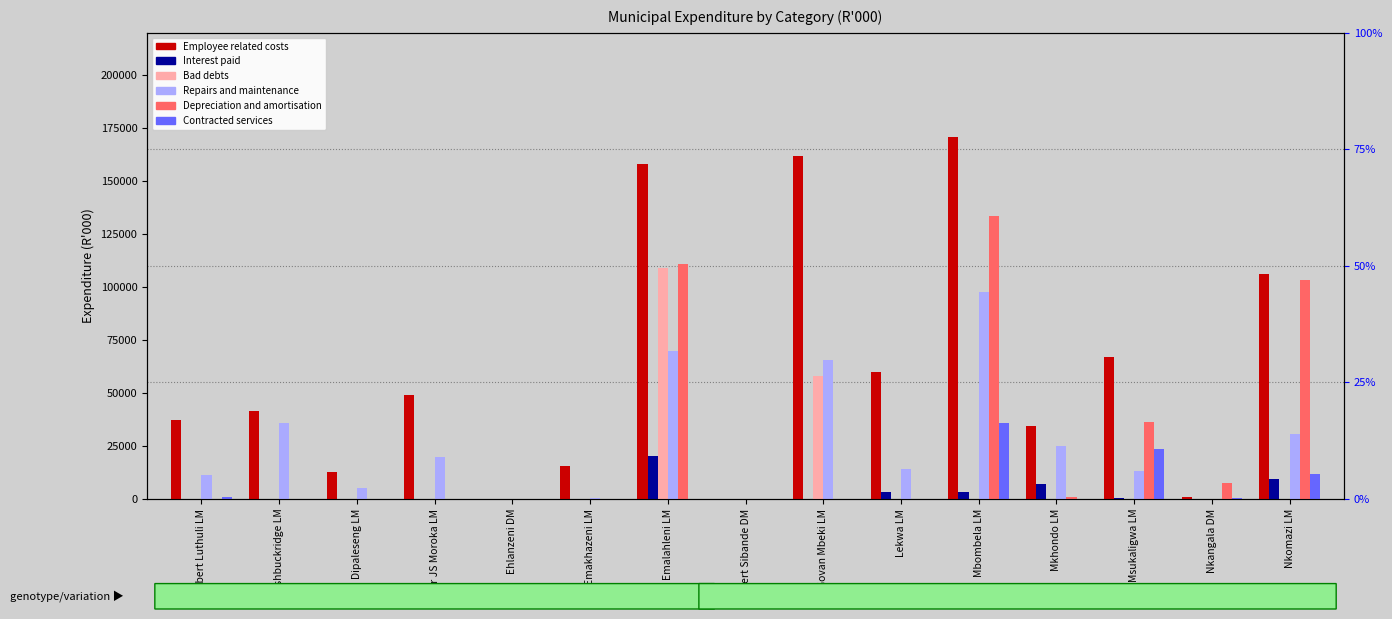

Rank the series at Emalahleni LM from lowest to highest value.

Contracted services, Interest paid, Repairs and maintenance, Bad debts, Depreciation and amortisation, Employee related costs